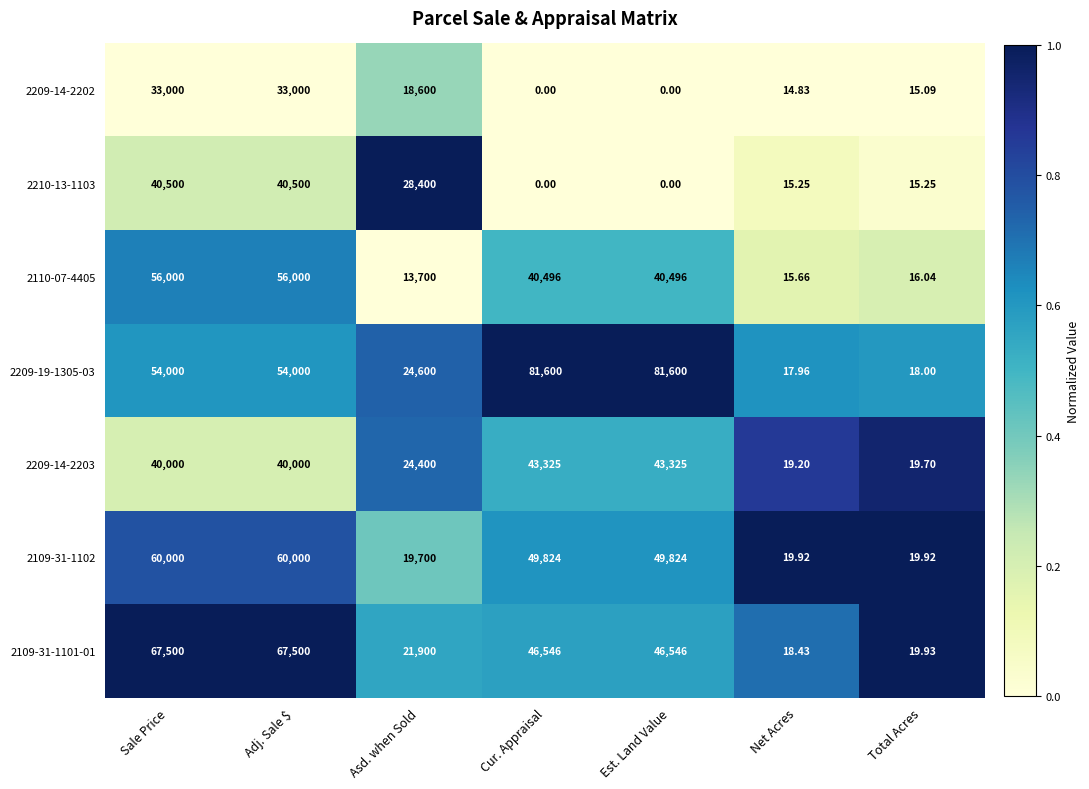

Is the value of 2209-14-2202 at Cur. Appraisal greater than the value of 2109-31-1102 at Est. Land Value?

No